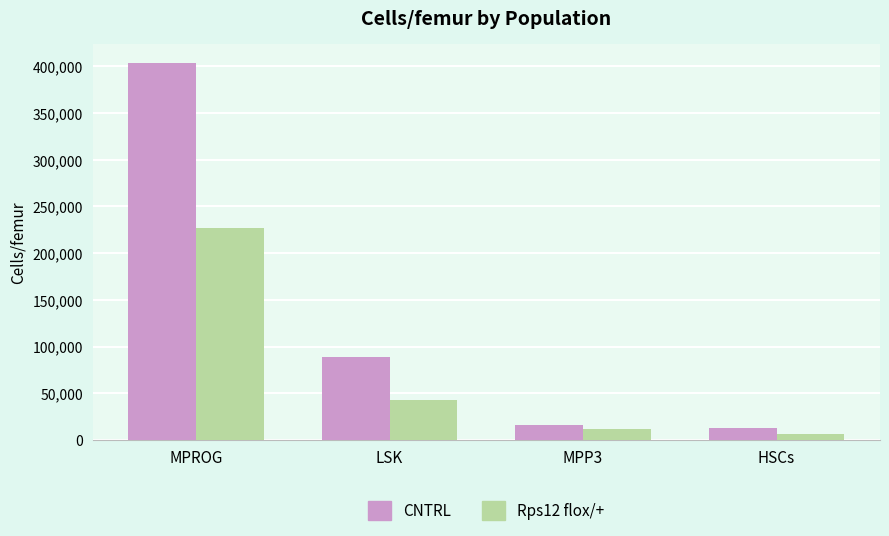

Reading left to right, transcribe all the data shown in this chart.

CNTRL: MPROG=404000	LSK=88300	MPP3=16300	HSCs=12300
Rps12 flox/+: MPROG=227000	LSK=42500	MPP3=12200	HSCs=6570